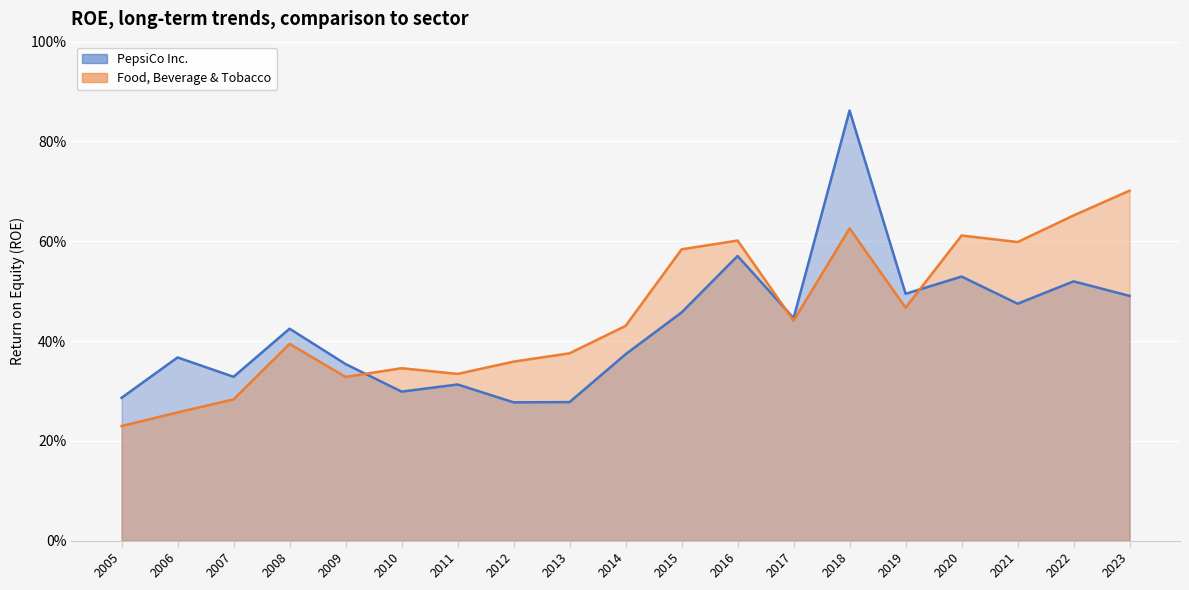

What is the smallest value displayed?

0.2